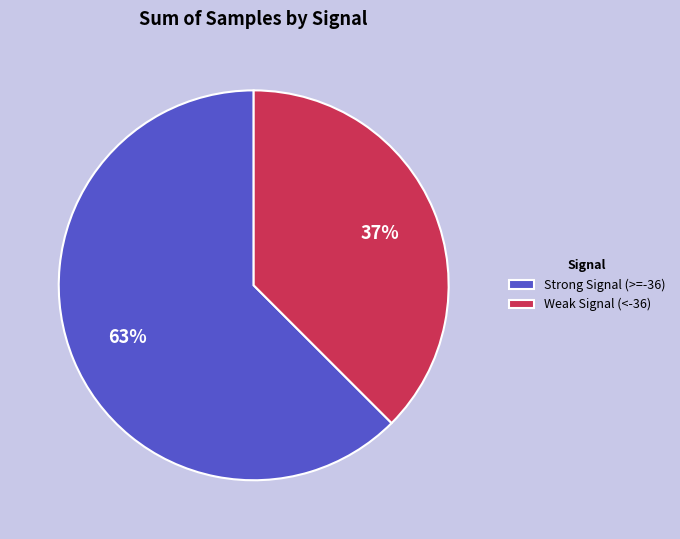

Count the number of slices in the pie.

2